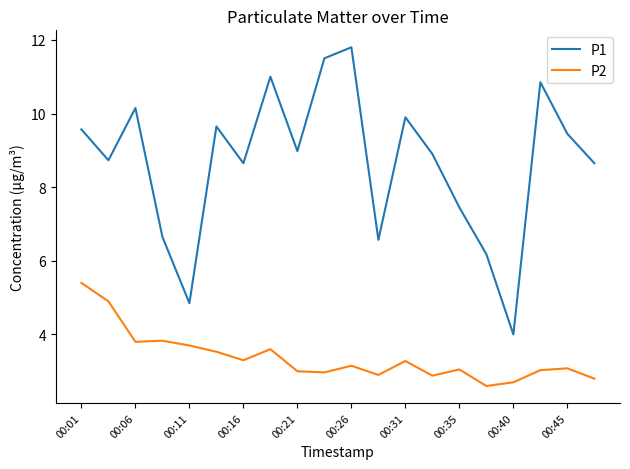

Rank the series by their maximum value, from lowest to highest.

P2, P1